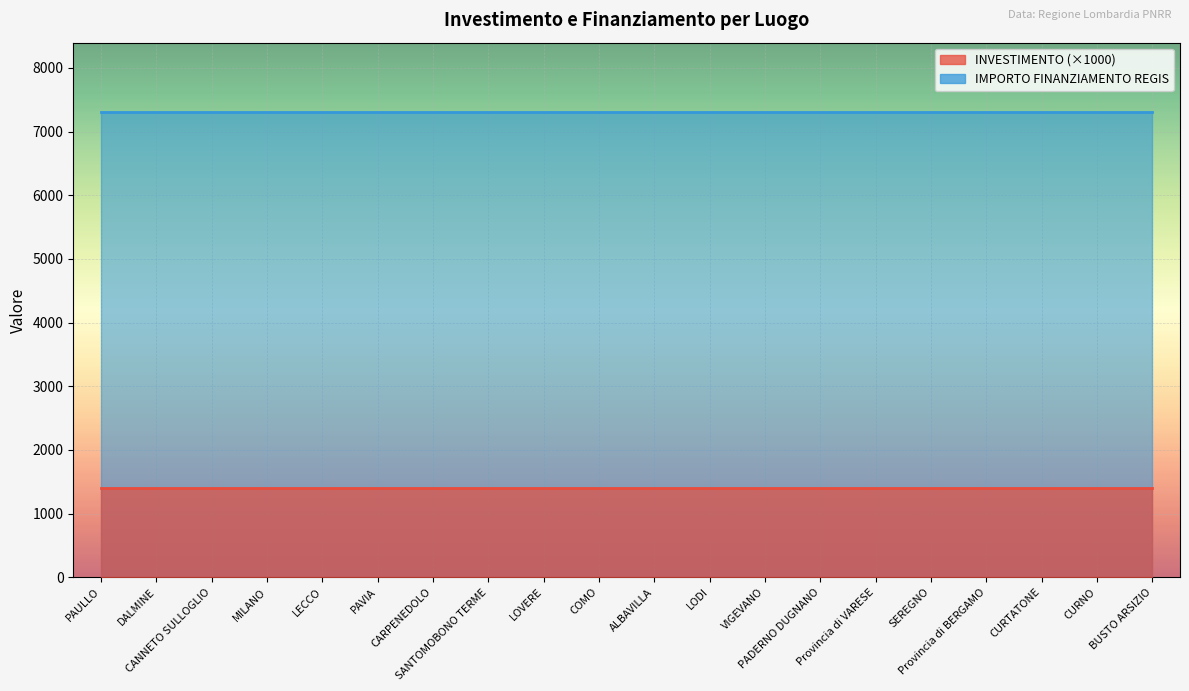

The INVESTIMENTO series shows 1.4 at LECCO. True or false?

True